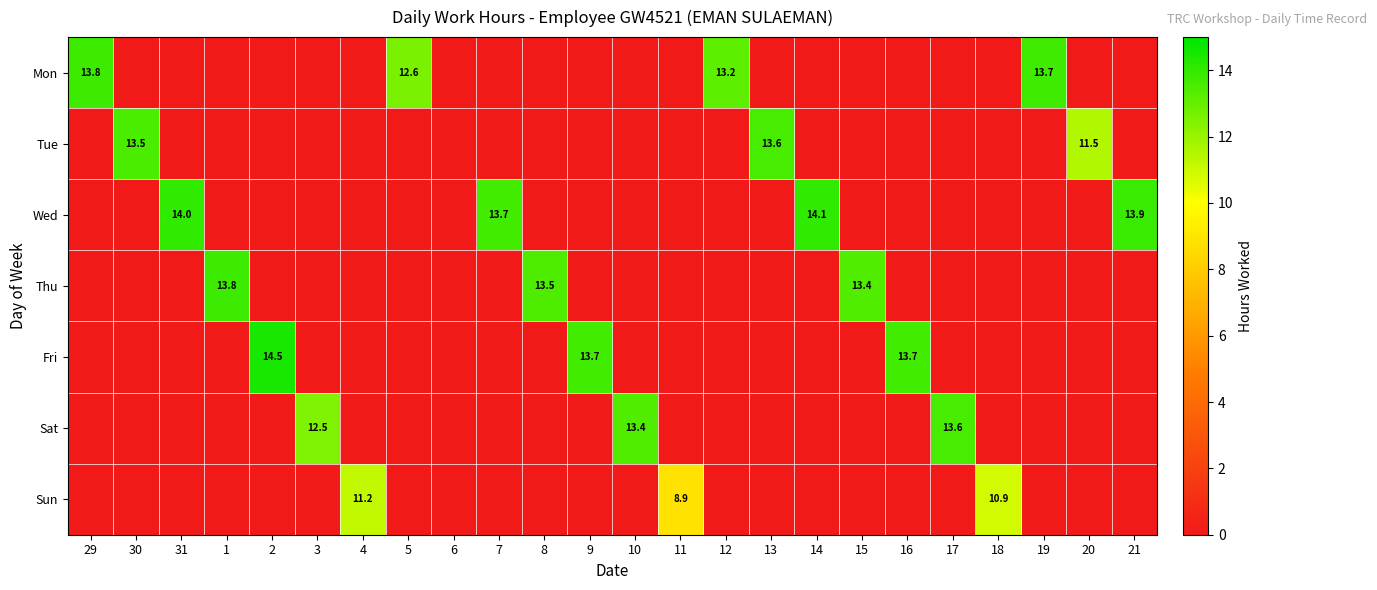

What is the difference between the maximum and minimum values in the Tue series?

13.6